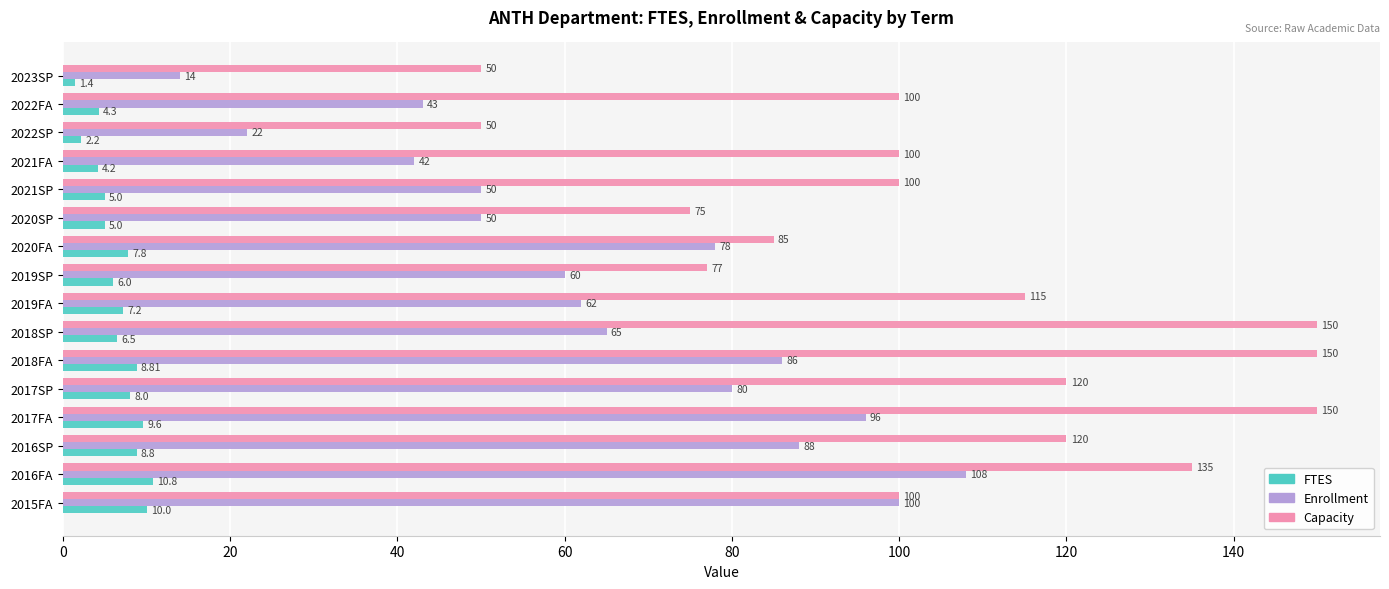

Between 2017FA and 2023SP, which series saw the biggest shift?

Capacity